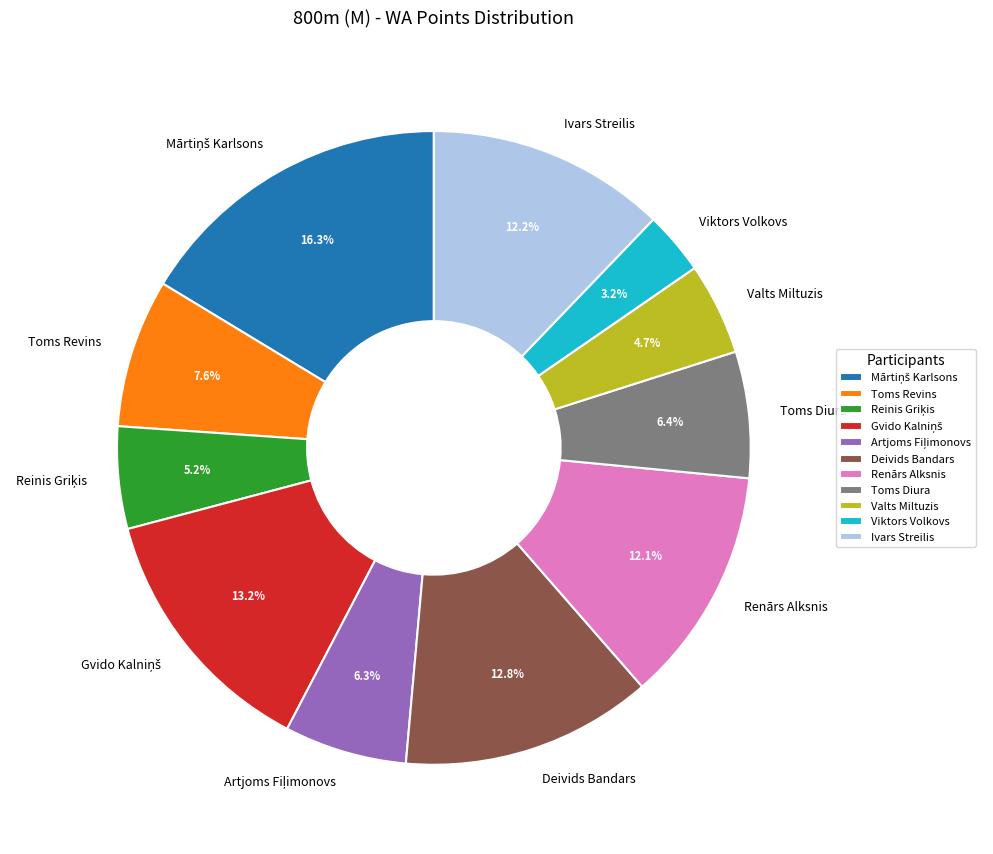

To the nearest percent, what is the difference between the largest and smallest slice percentages?

13%